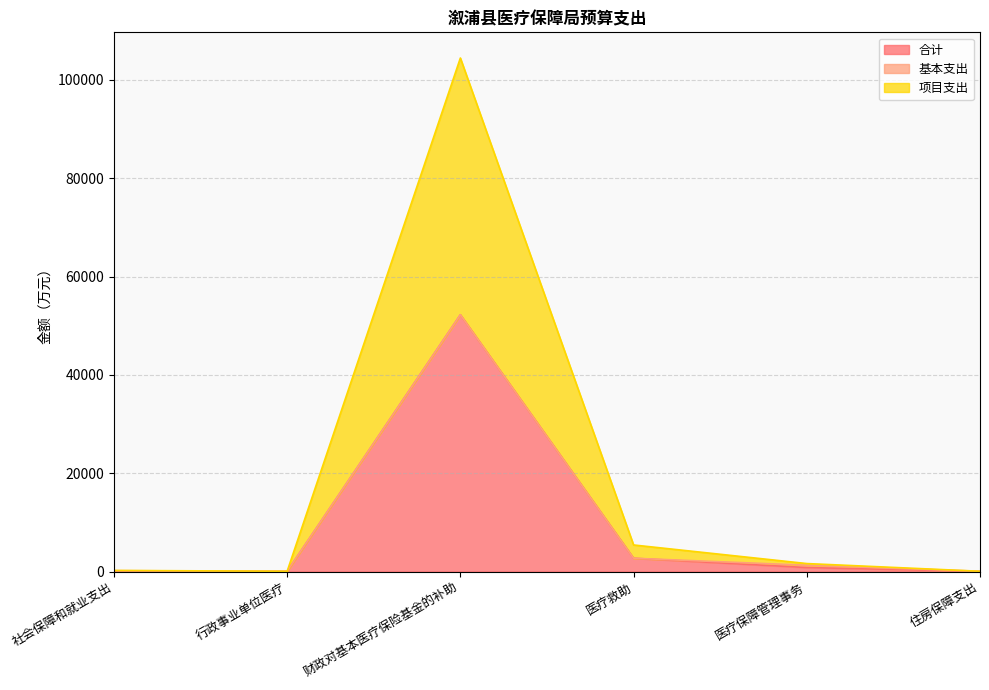

Between 行政事业单位医疗 and 住房保障支出, which series saw the biggest shift?

项目支出